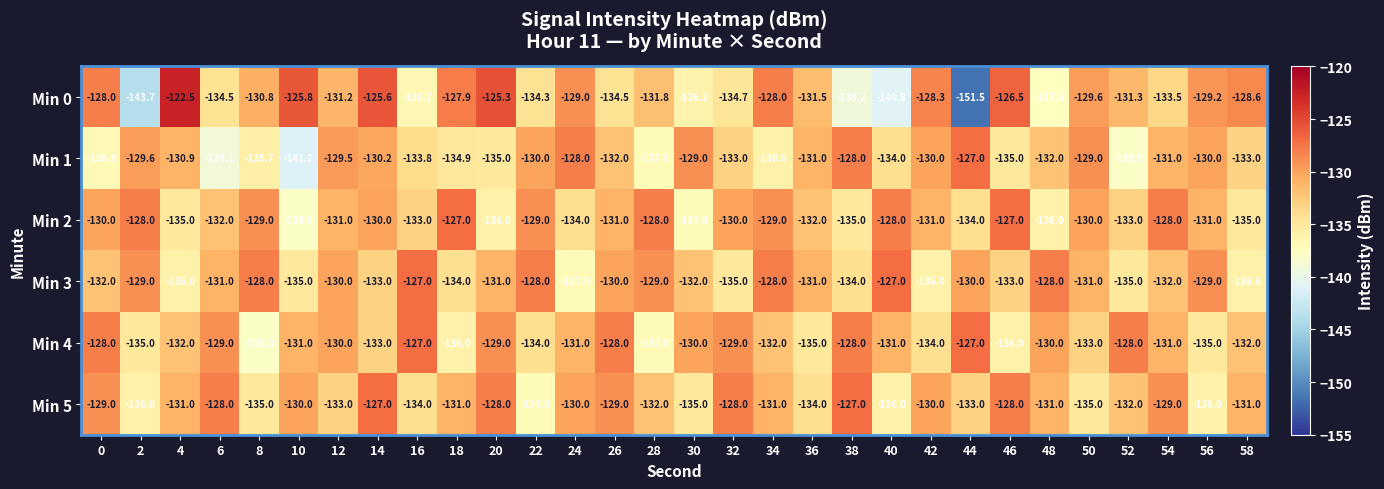

What is the difference between the second highest and second lowest values in the Min 4 series?

10.0